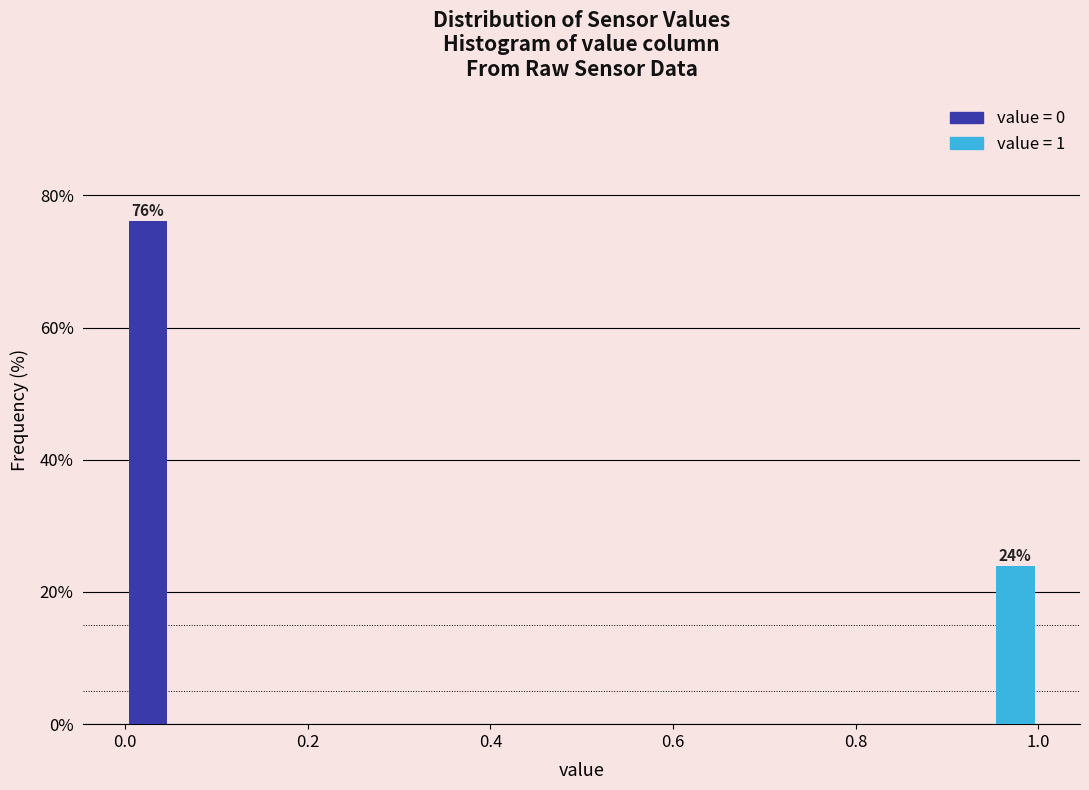

Read against the x-axis, roughly where is the centre of the tallest bar?

0.02